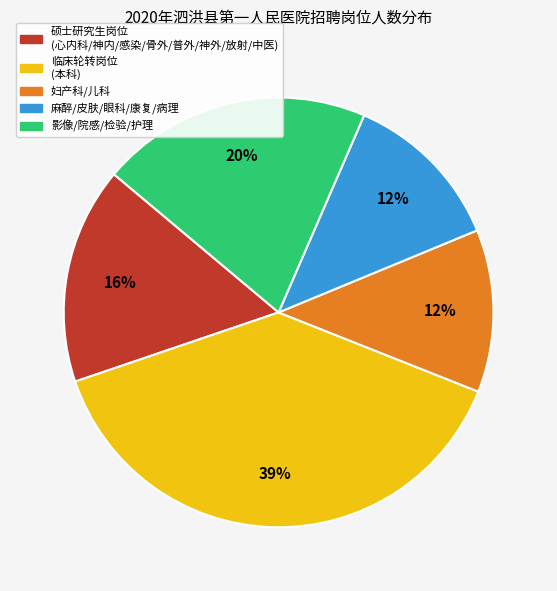

Which slice is the largest?

临床轮转岗位 (本科)